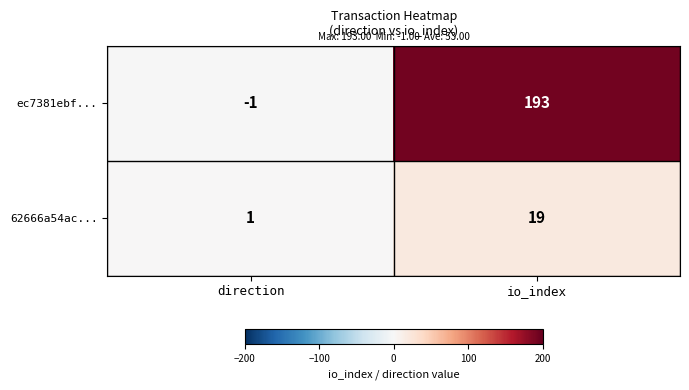

True or false: 62666a54ac... has a value of 2 at direction.

False